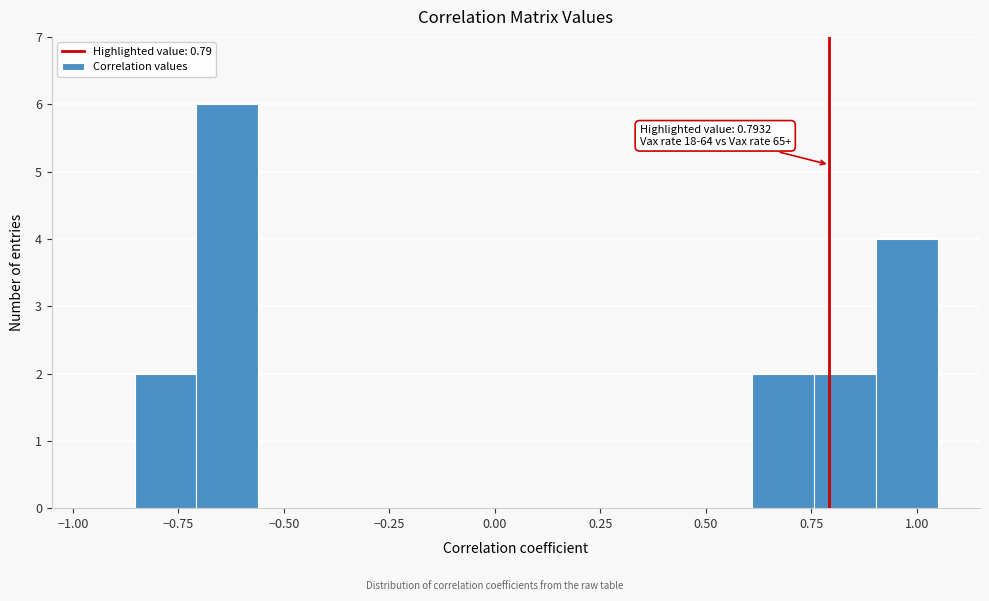

Around what value on the x-axis is the tallest bar? Give the approximate position of its centre, as read against the axis.

-0.65